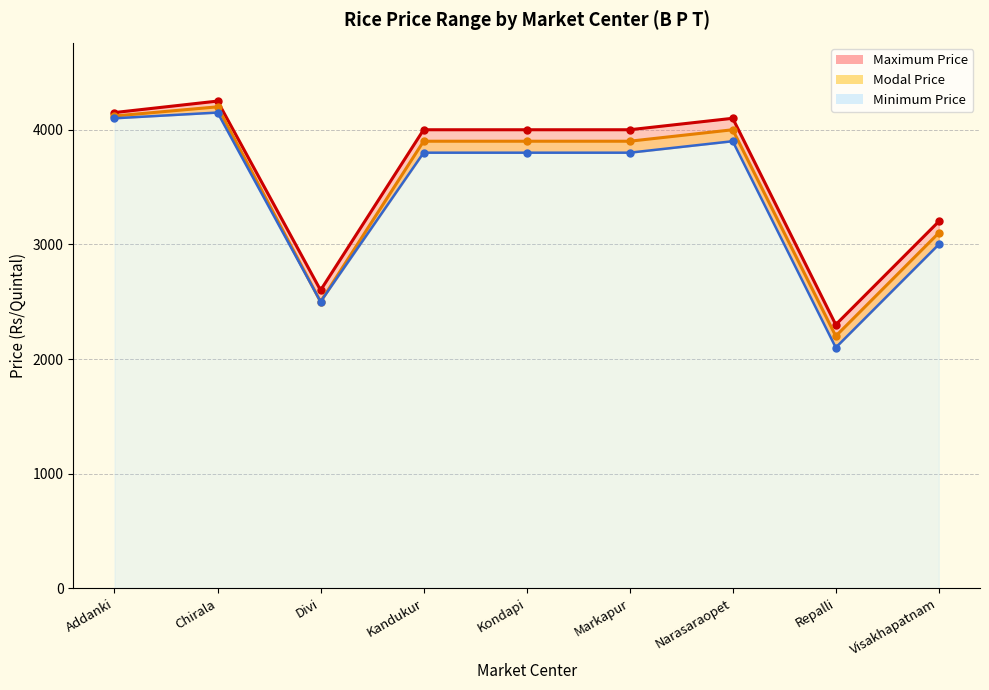

Rank the series by their maximum value, from highest to lowest.

Maximum Price, Modal Price, Minimum Price